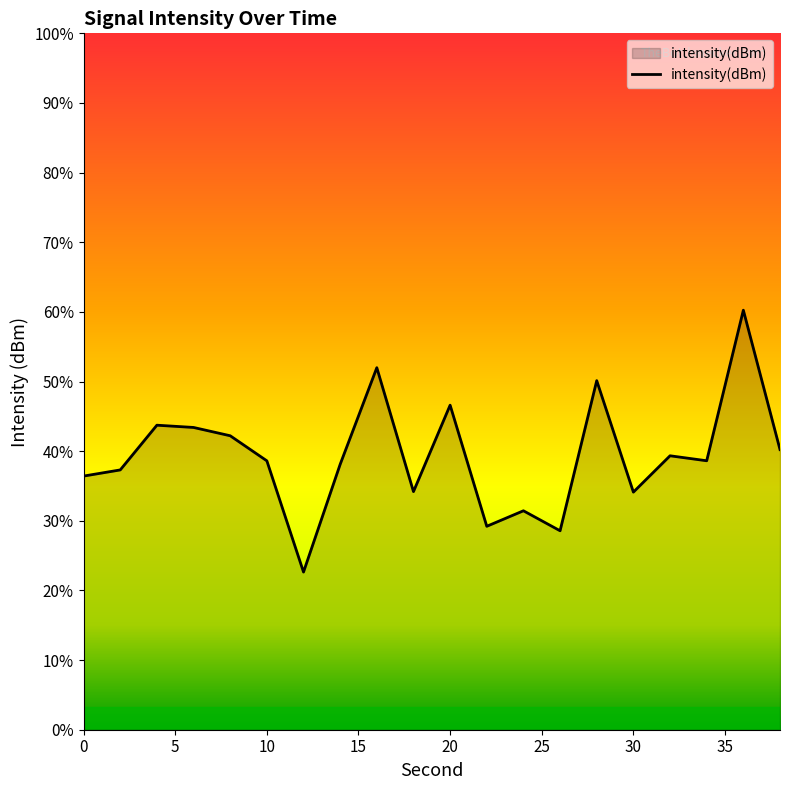

Reading left to right, extract all data points from this chart.

-109.5	-109.4	-108.4	-108.5	-108.7	-109.2	-111.6	-109.3	-107.2	-109.9	-108.0	-110.6	-110.3	-110.7	-107.5	-109.9	-109.1	-109.2	-106.0	-109.0